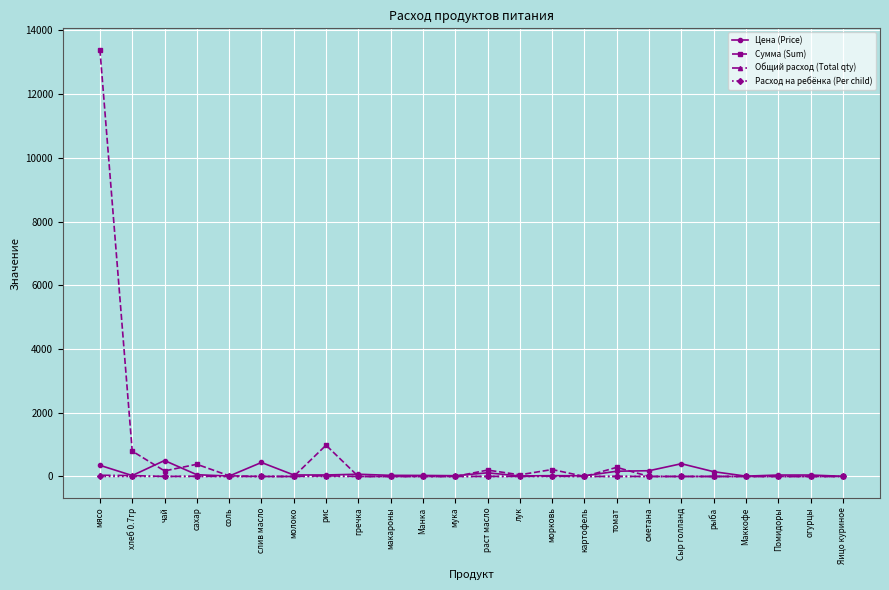

What is the sum of all Сумма (Sum) values?

16508.1